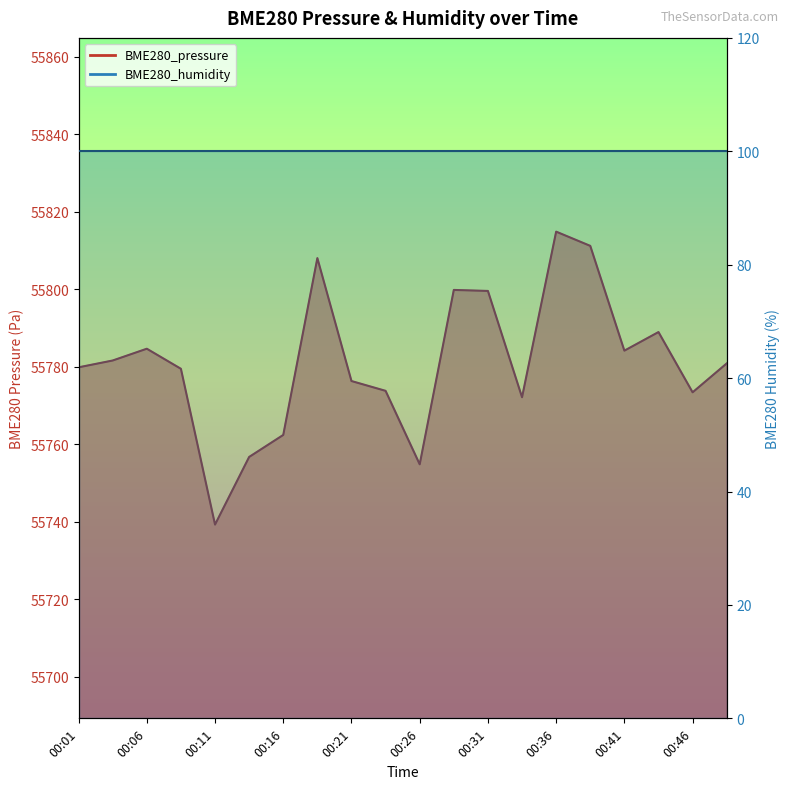

Rank the categories by value from lowest to highest.

00:11, 00:26, 00:13, 00:16, 00:33, 00:46, 00:23, 00:21, 00:08, 00:01, 00:48, 00:03, 00:41, 00:06, 00:43, 00:31, 00:28, 00:18, 00:38, 00:36